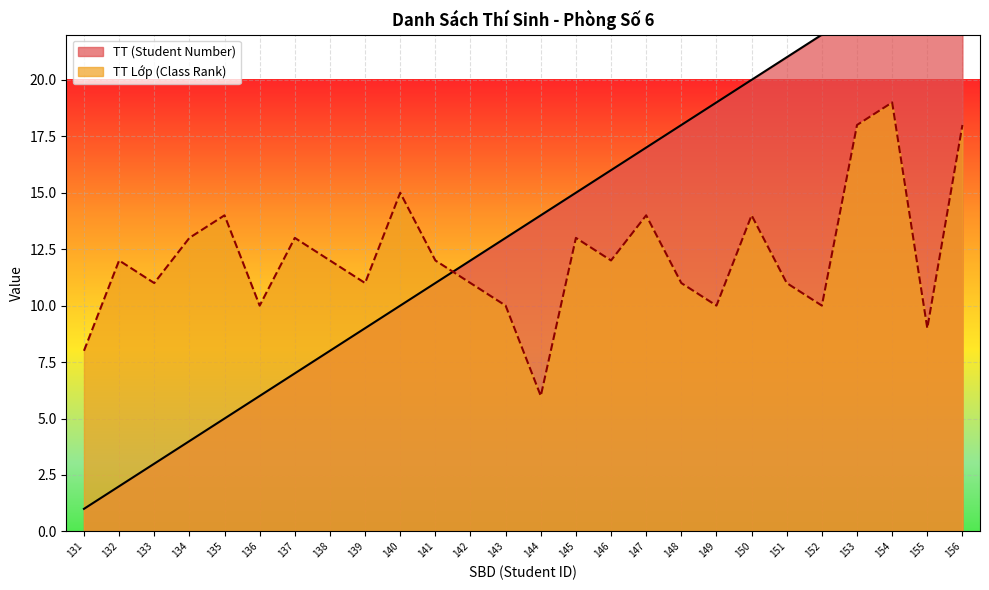

How many values in the TT (Student Number) series are below 14?

13